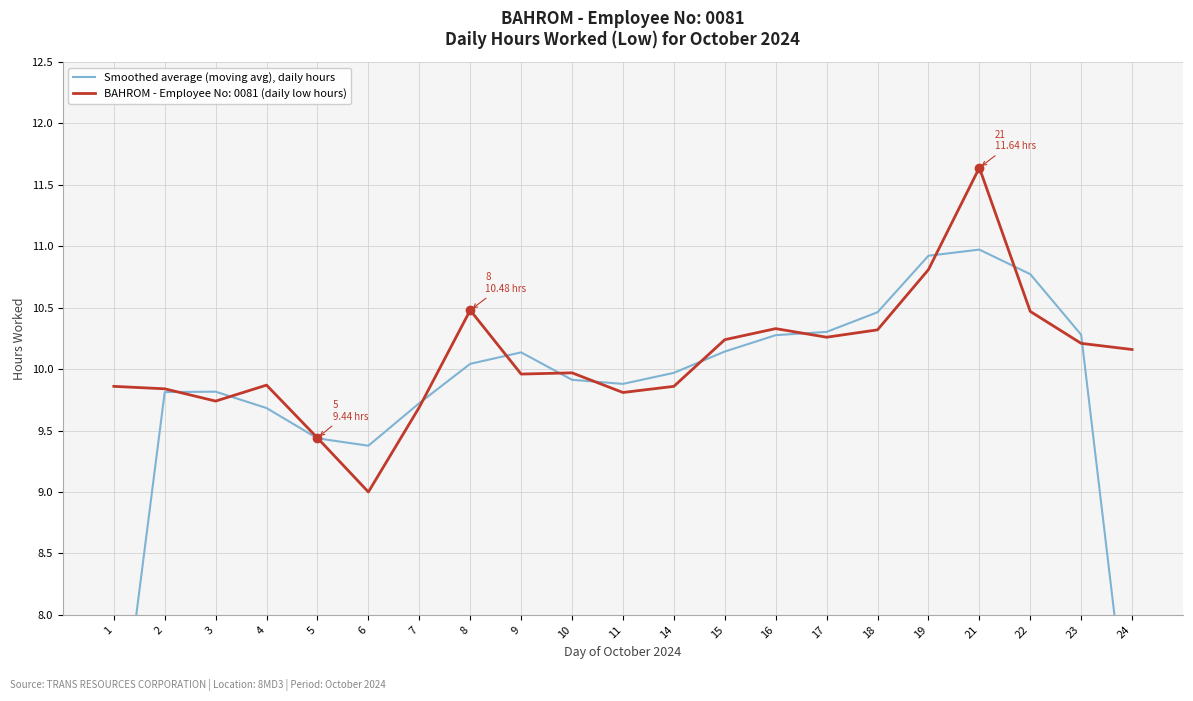

List the labels in order of value, largest first.

21, 19, 22, 18, 17, 23, 16, 15, 9, 8, 14, 10, 11, 3, 2, 7, 4, 5, 6, 24, 1